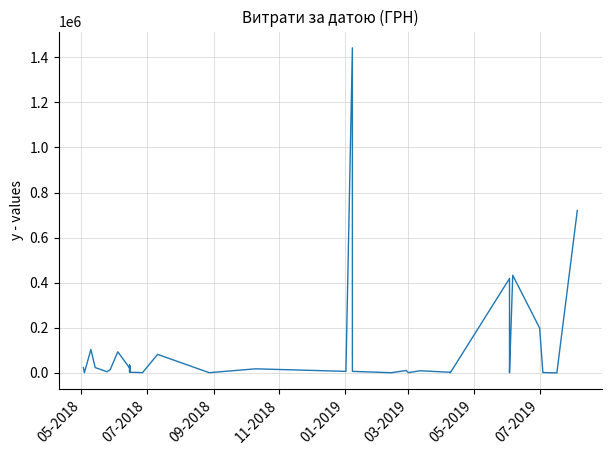

How many interior local peaks (higher than both neighbors) does the data have?

12